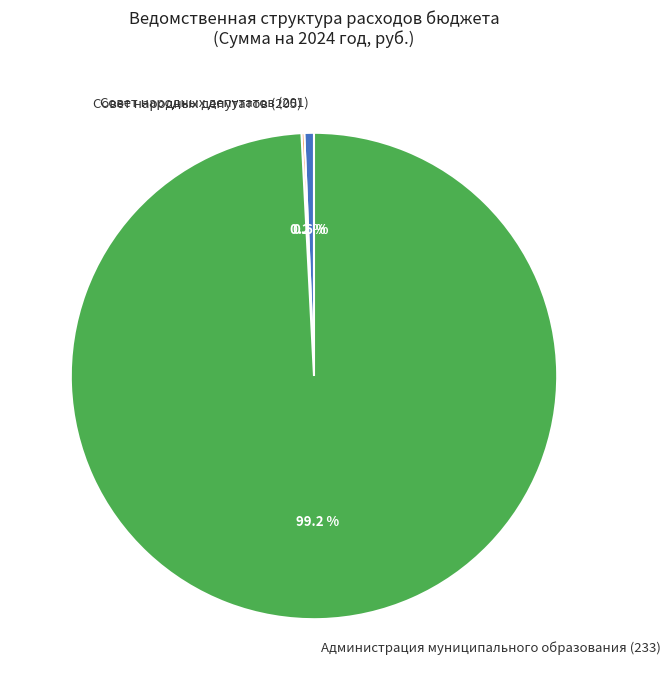

Is there any slice that represents more than half of the pie?

Yes